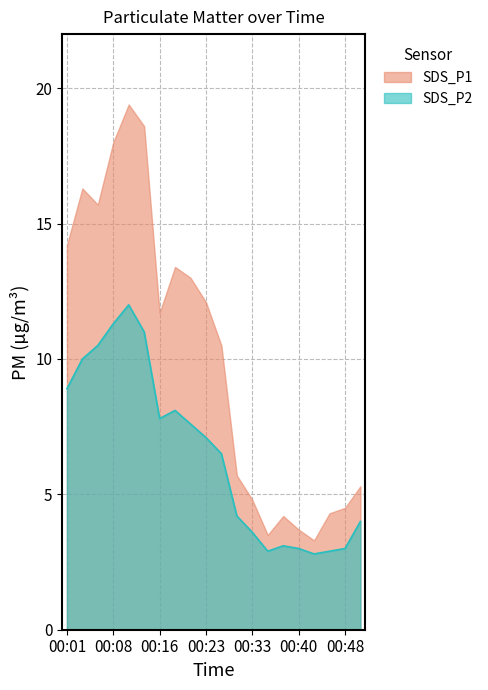

Which series has the largest range (max minus min)?

SDS_P1